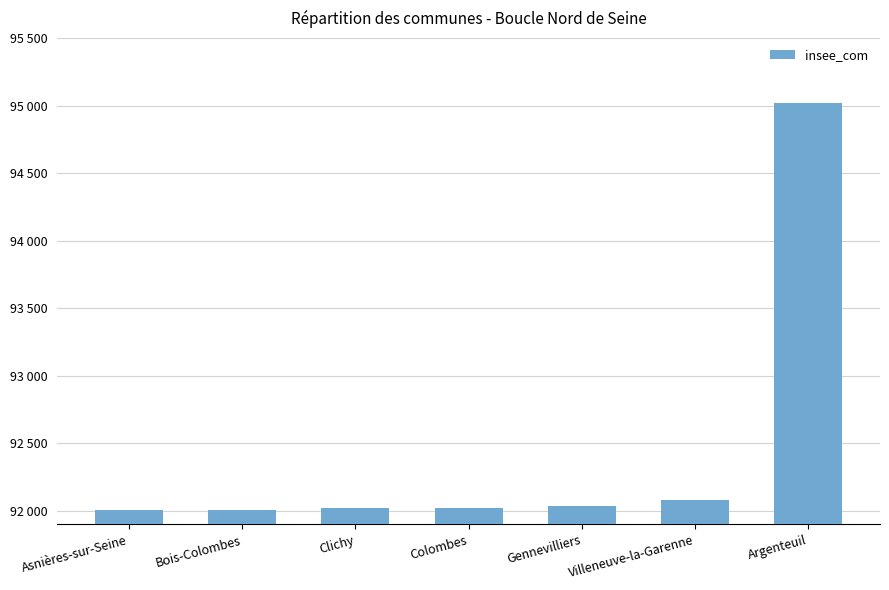

What is the value of the 2nd bar from the left?

92009